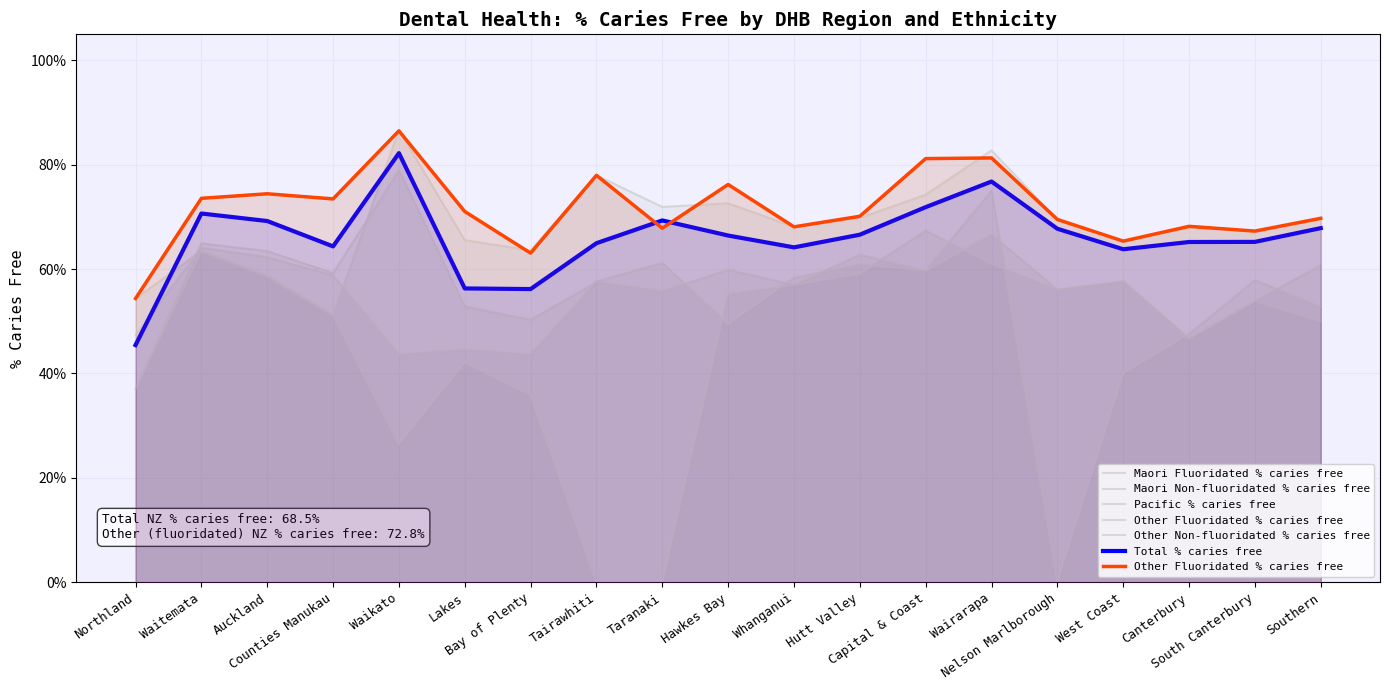

What is the label of the 1st point from the right?

Southern